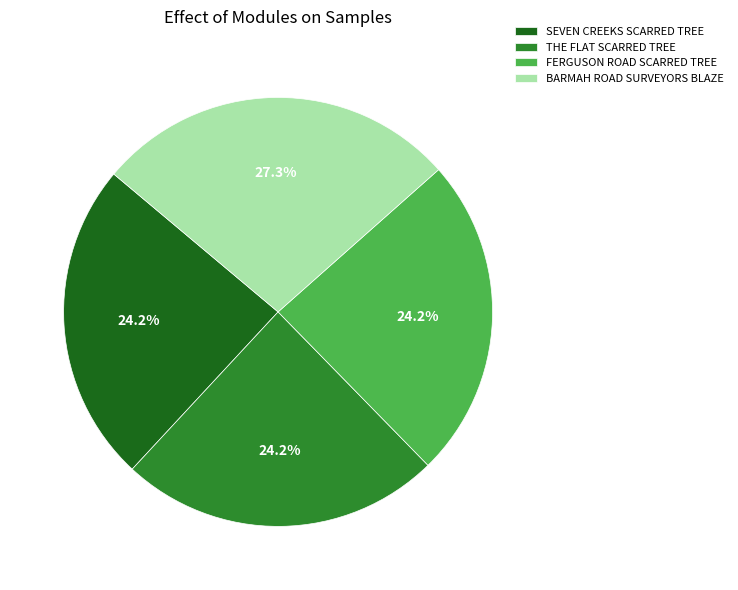

What is the ratio of the value at THE FLAT SCARRED TREE to the value at FERGUSON ROAD SCARRED TREE?

1.0